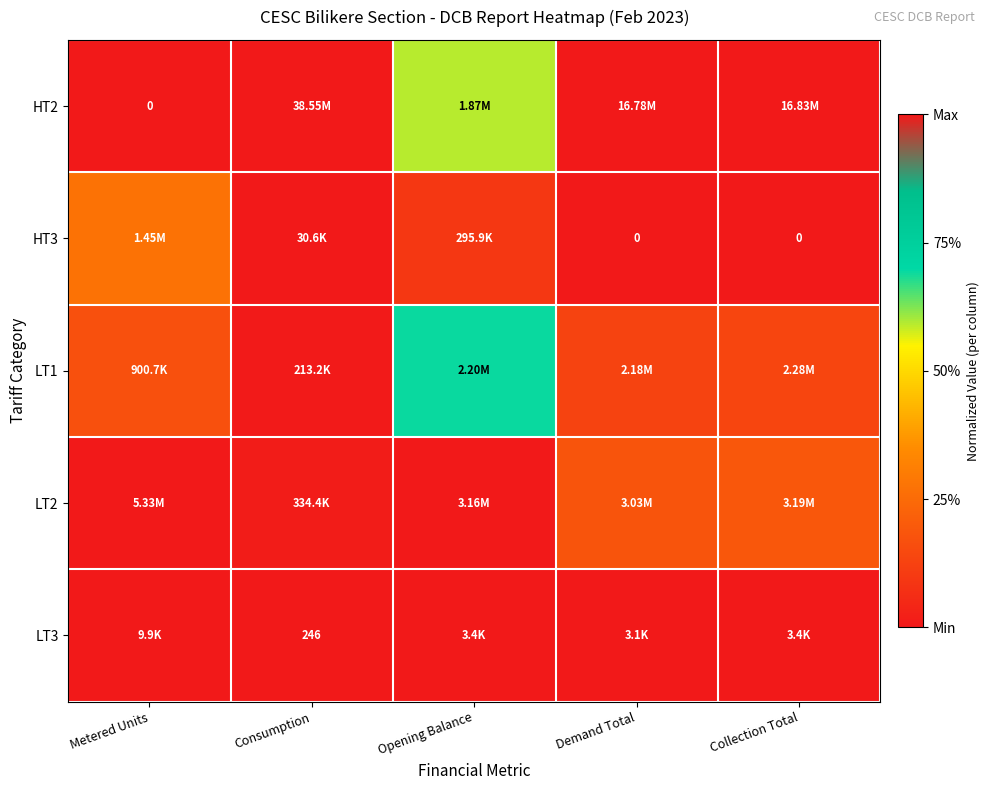

The value of LT2 at Demand Total is 0.2. True or false?

True